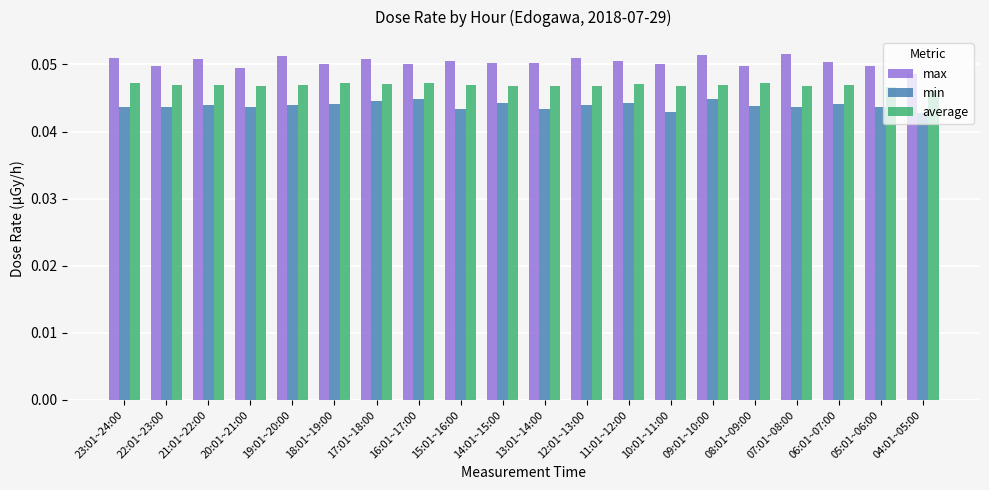

True or false: average has a value of 0.1 at 21:01~22:00.

False